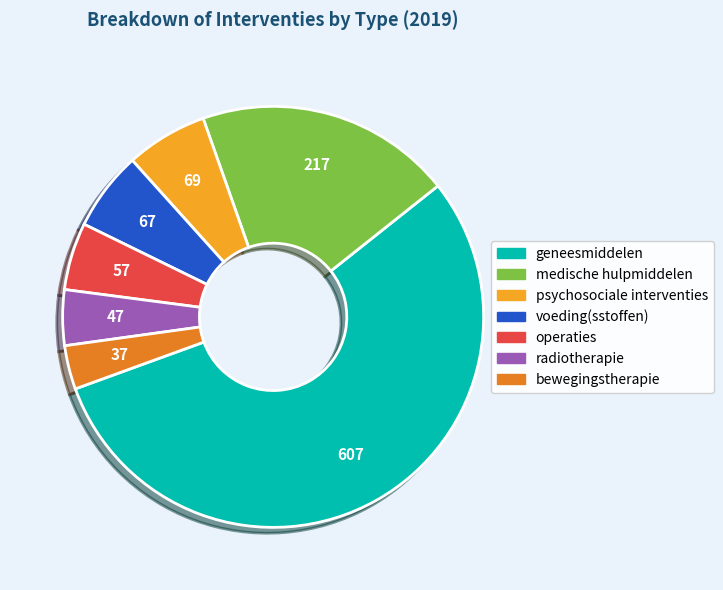

Do operaties and voeding(sstoffen) together represent more than half of the pie?

No